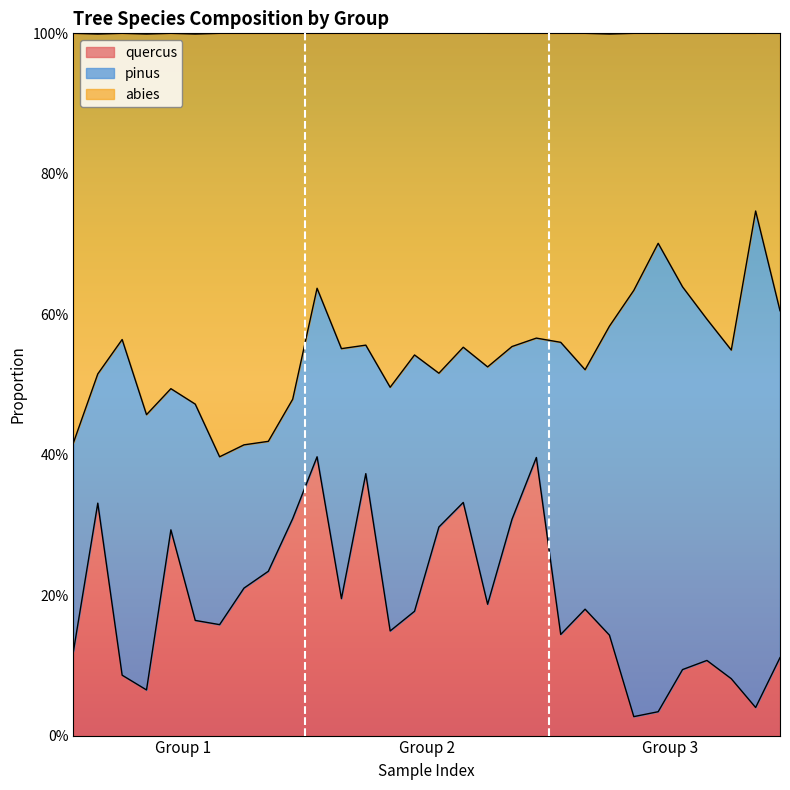

Does the chart display data point markers on the line(s)?

No